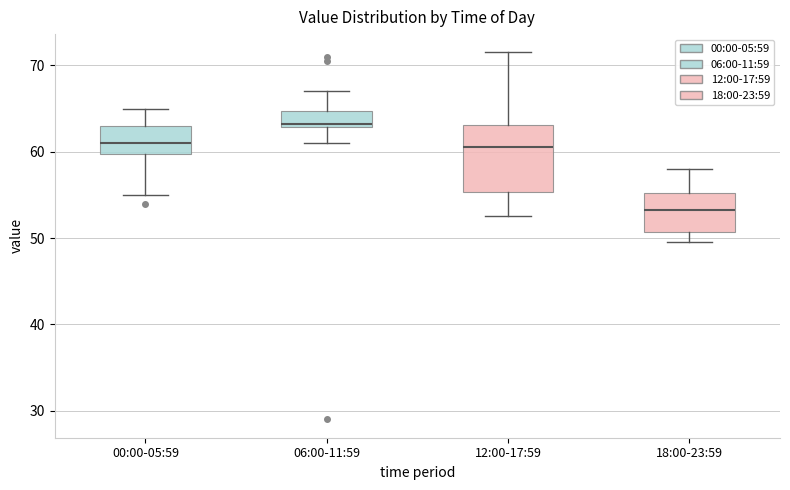

Which box has the lowest median line?

18:00-23:59